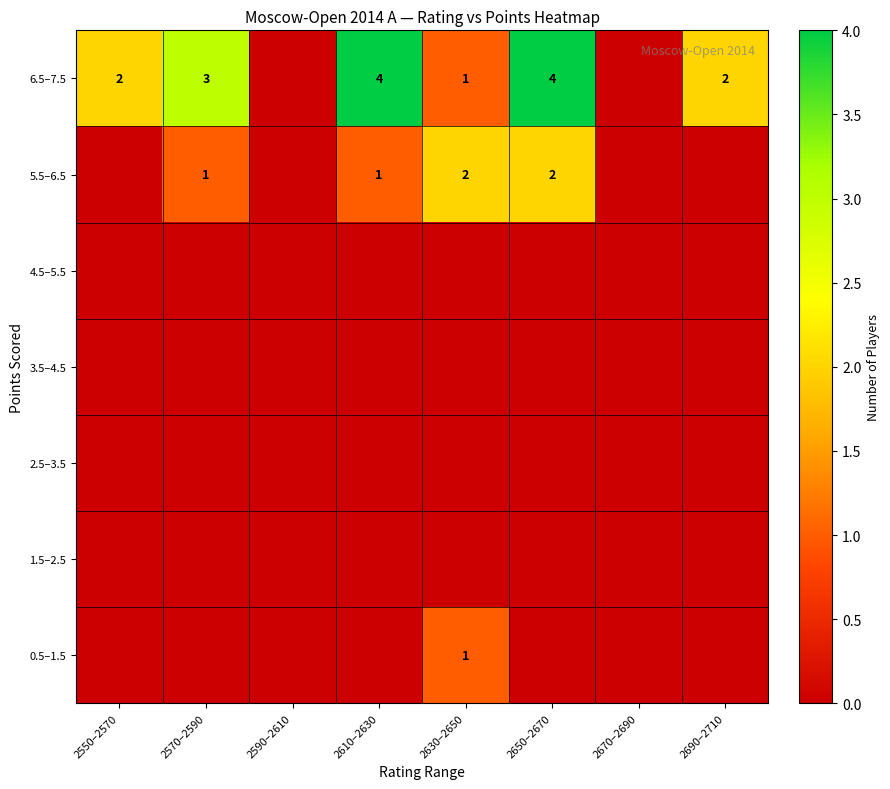

The value of 6.5–7.5 at 2550–2570 is 2. True or false?

True